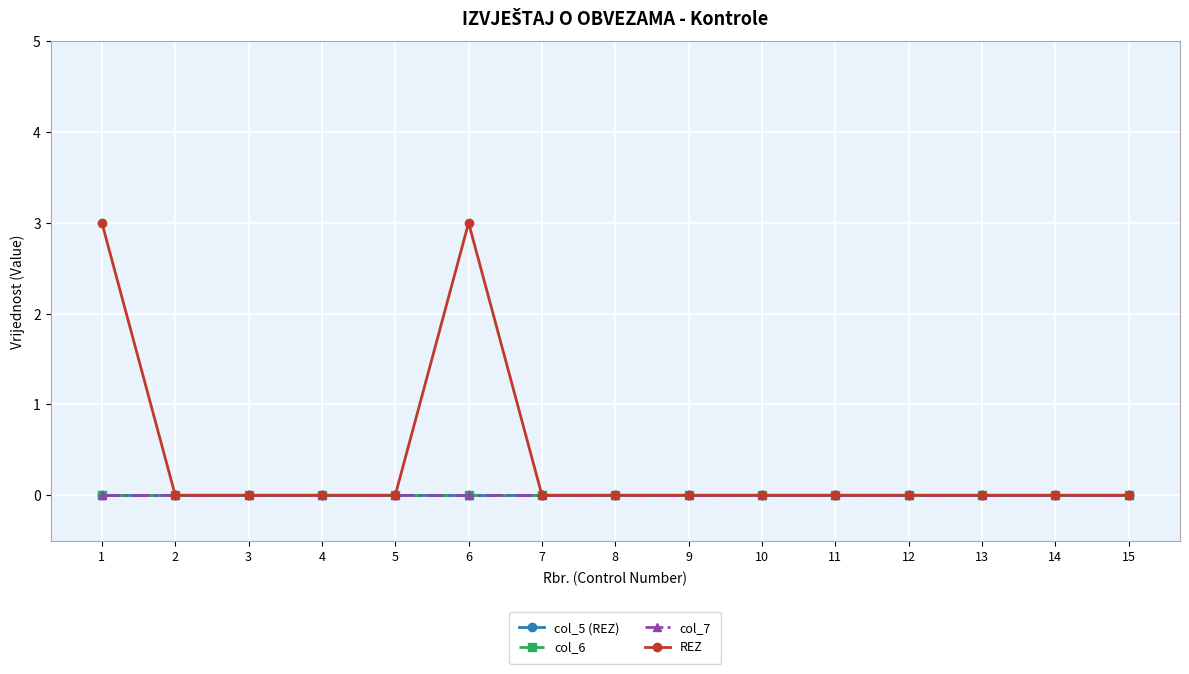

Is this an area chart (filled region under the line)?

No